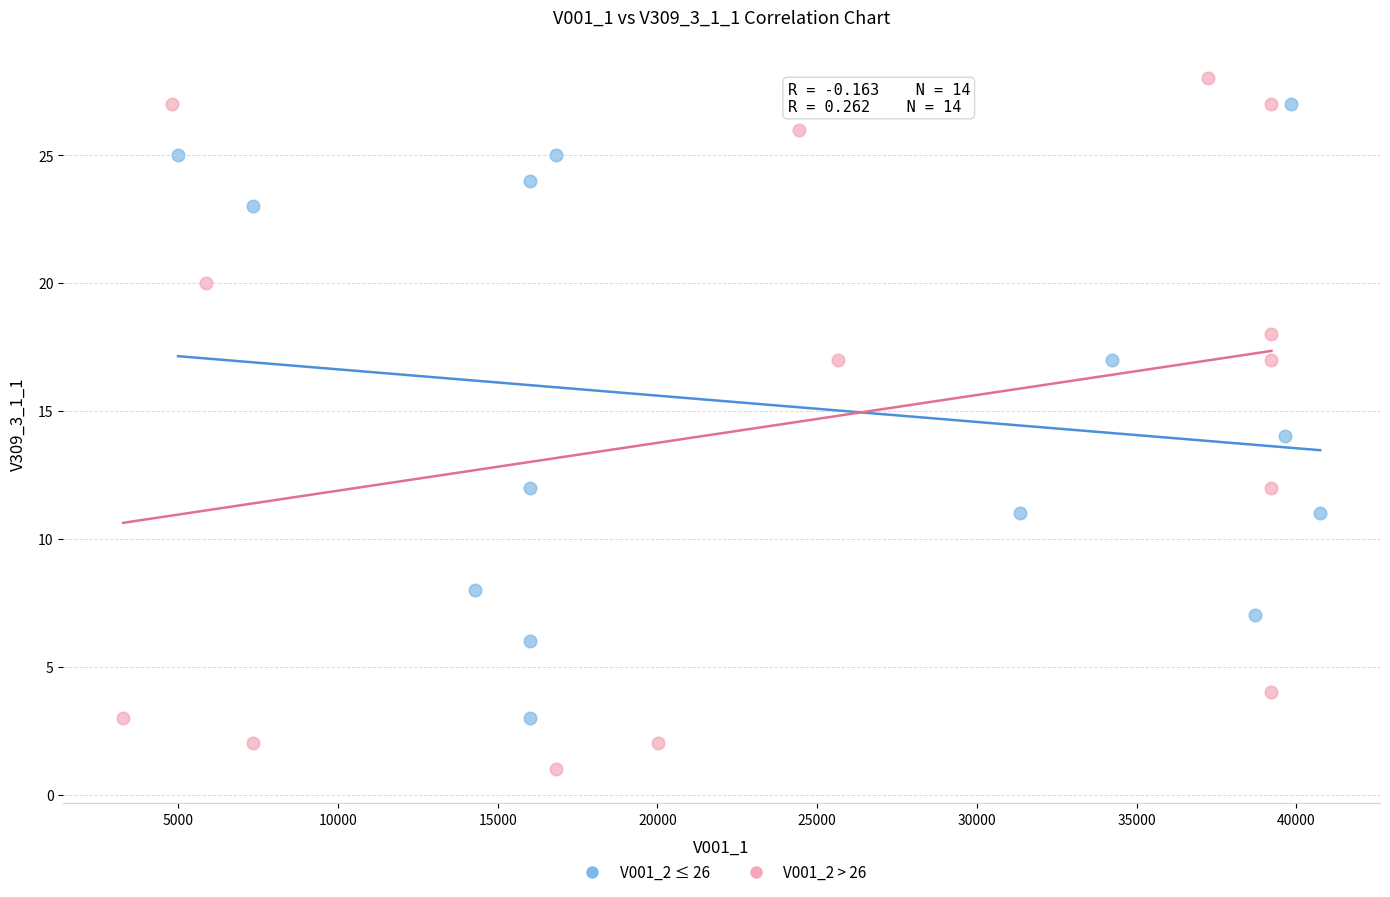

What are all the series names shown in the legend?

V001_2 ≤ 26, V001_2 > 26